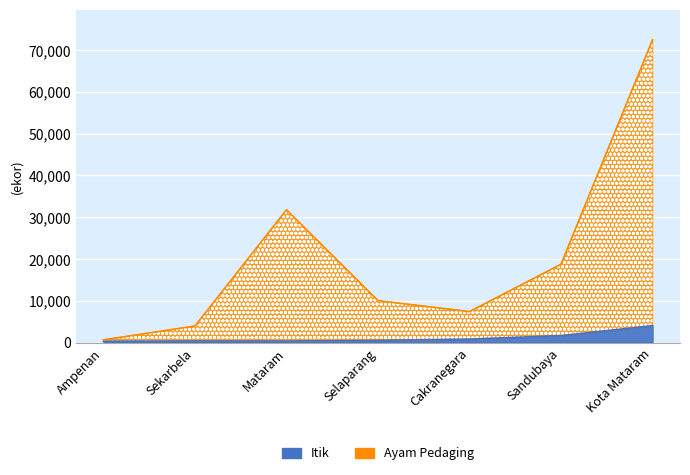

Which series has the largest total across all categories?

Ayam Pedaging